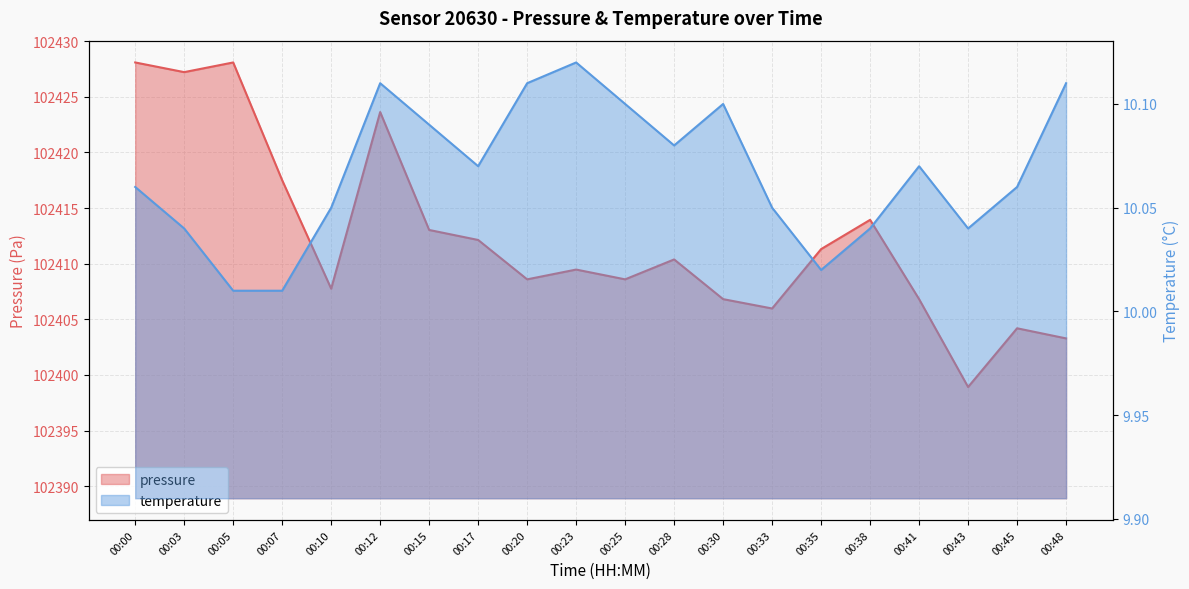

Which series has the widest spread of values?

pressure